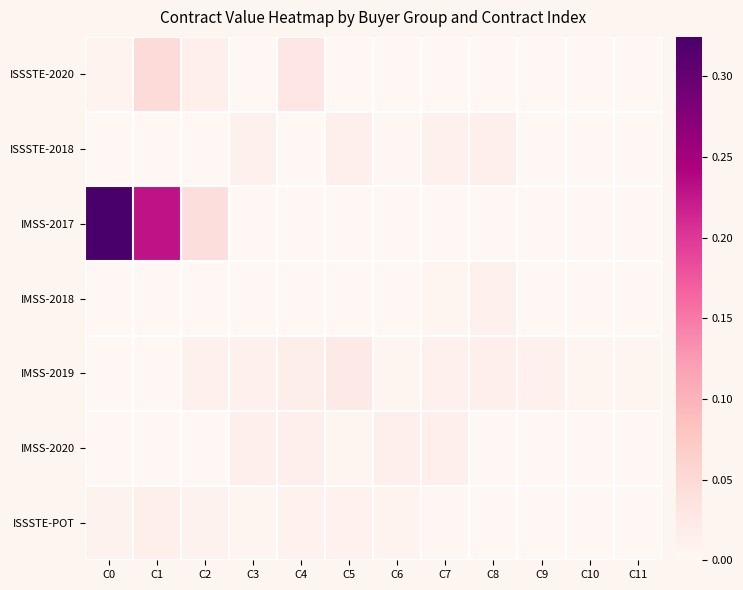

Which series has the largest total across all categories?

IMSS-2017